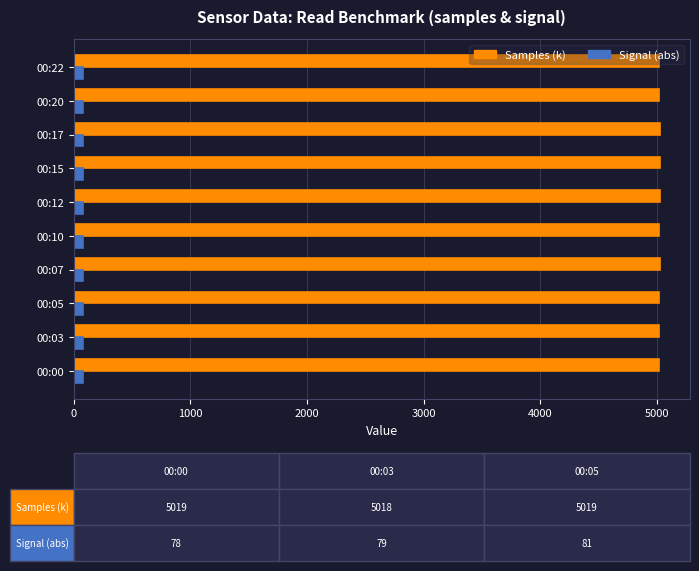

At how many categories does at least one series exceed 3552?

10